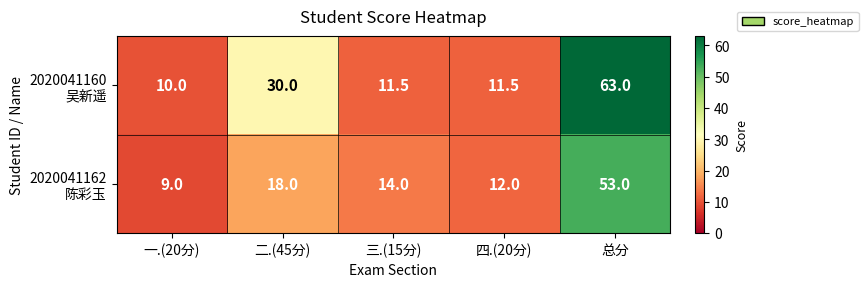

Which label corresponds to the smallest value in the chart?

一.(20分)